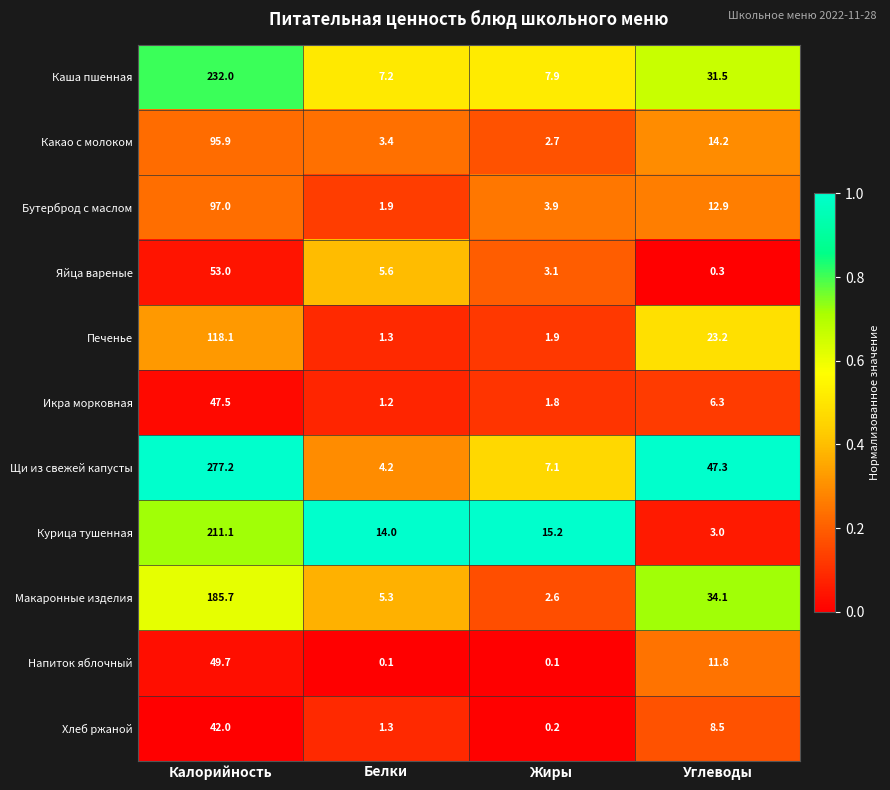

What is the difference between the highest and lowest values at Калорийность?

235.2